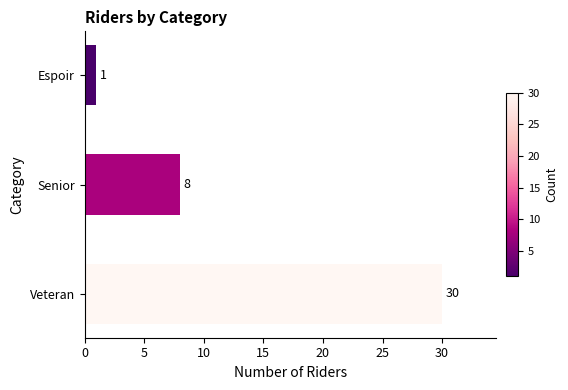

What is the sum of all values?

39